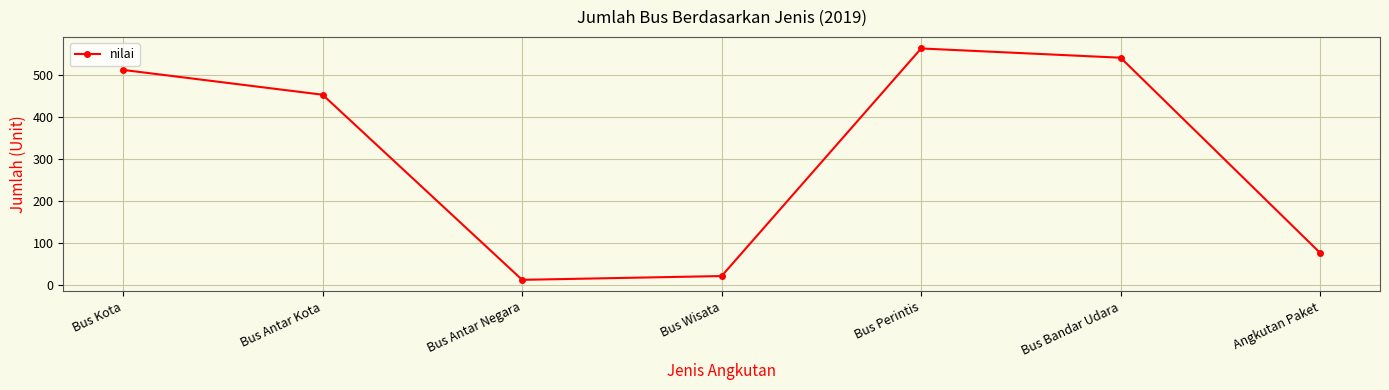

Reading left to right, list all the values displayed in this chart.

Bus Kota=511	Bus Antar Kota=452	Bus Antar Negara=12	Bus Wisata=21	Bus Perintis=562	Bus Bandar Udara=540	Angkutan Paket=76